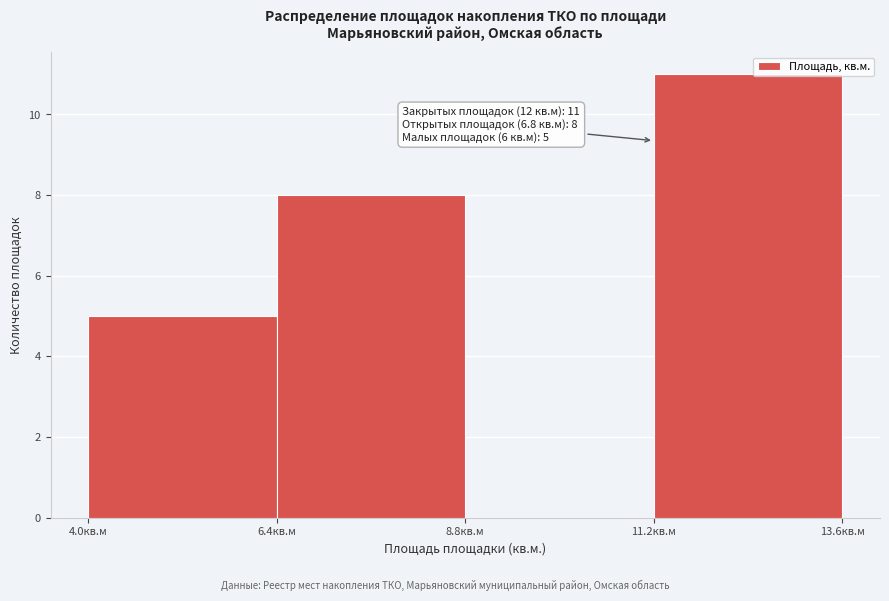

Over which range of the x-axis is the bar tallest?

11.2 to 13.6